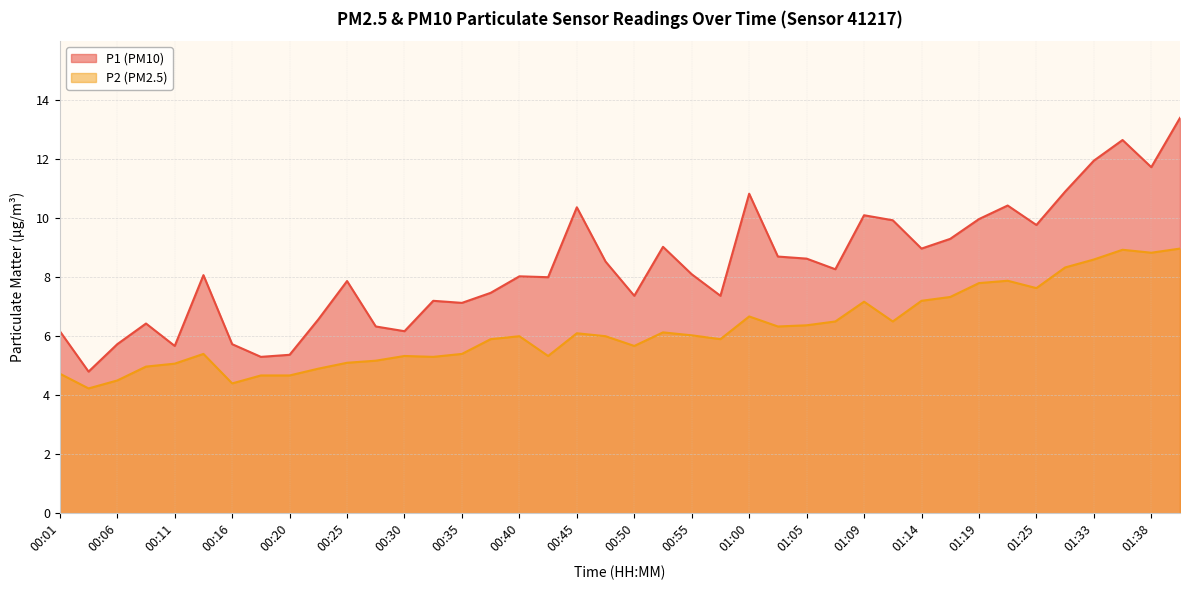

True or false: P2 has more than 1 interior local peaks.

True